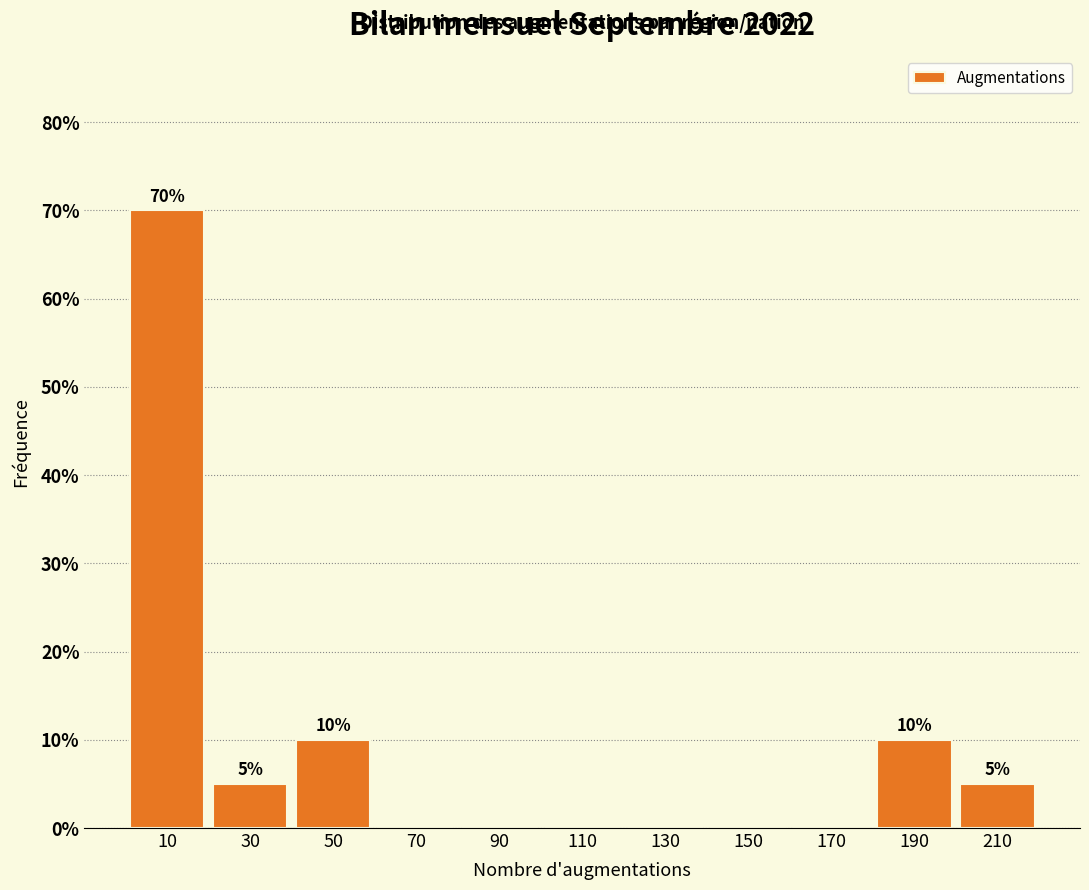

Over which range of the x-axis is the bar tallest?

0 to 20